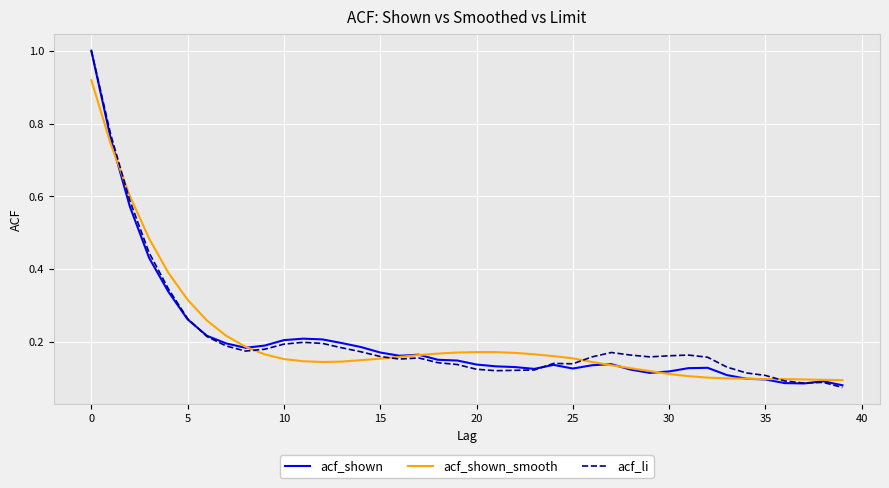

What is the maximum value shown in the chart?

1.0